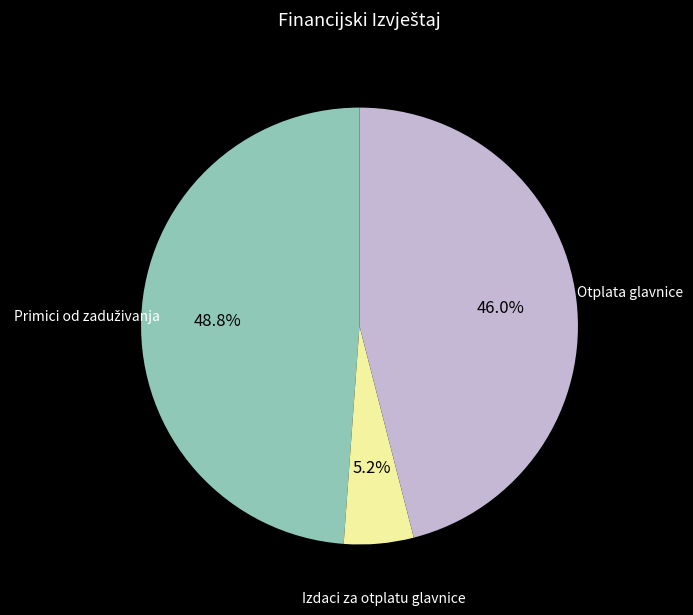

To the nearest percent, what is the average slice percentage?

33%